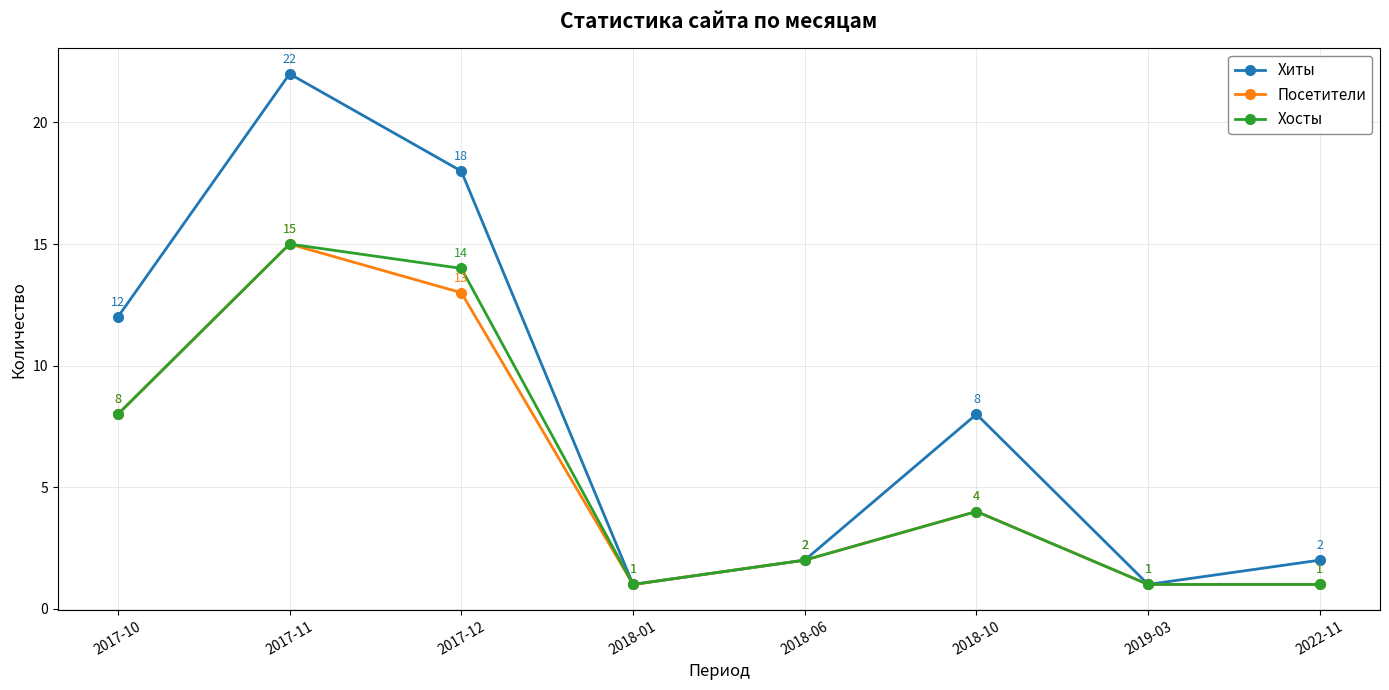

Where is the first local minimum for Хосты?

2018-01